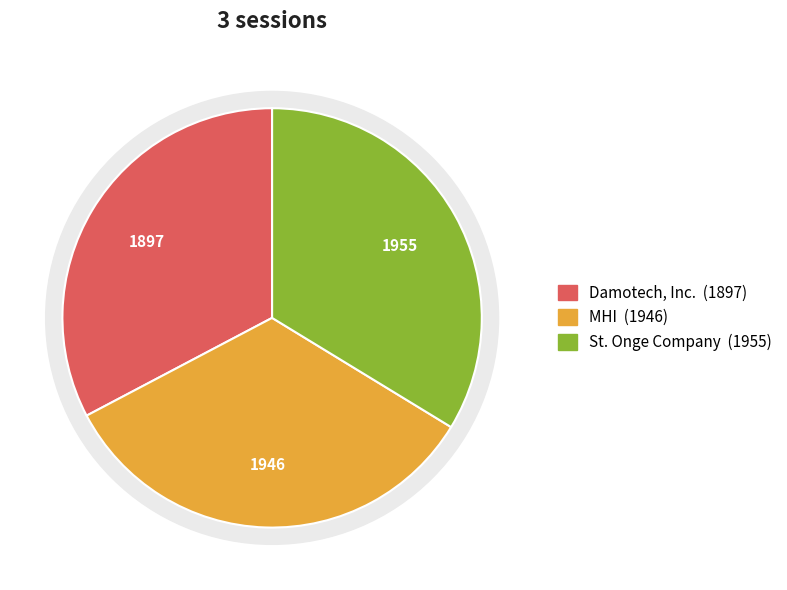

To the nearest percent, what percentage of the pie is MHI?

34%